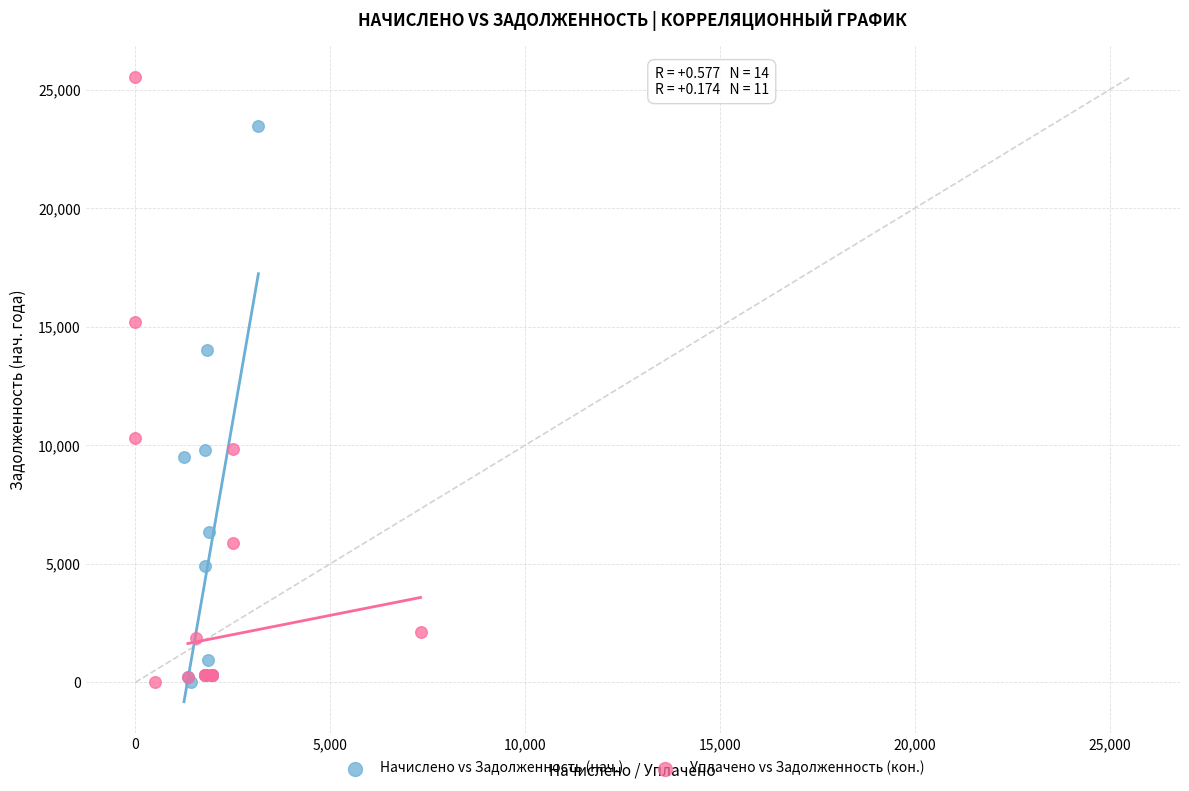

Which series has the largest Y range (max minus min)?

Уплачено vs Задолженность (кон.)